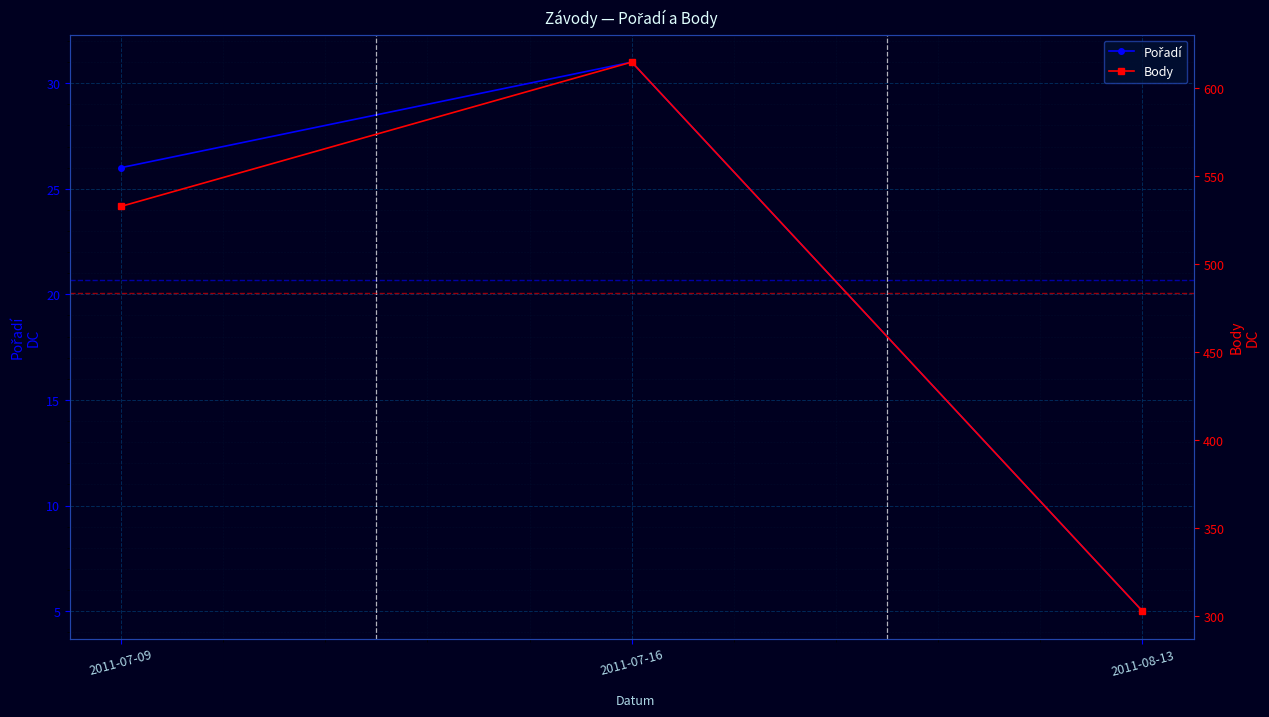

At which category is the sum across all series the highest?

2011-07-16